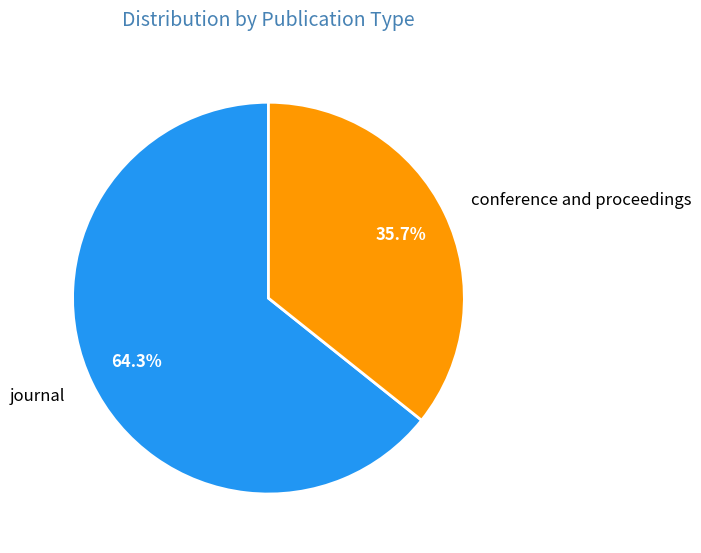

Between conference and proceedings and journal, which is larger?

journal